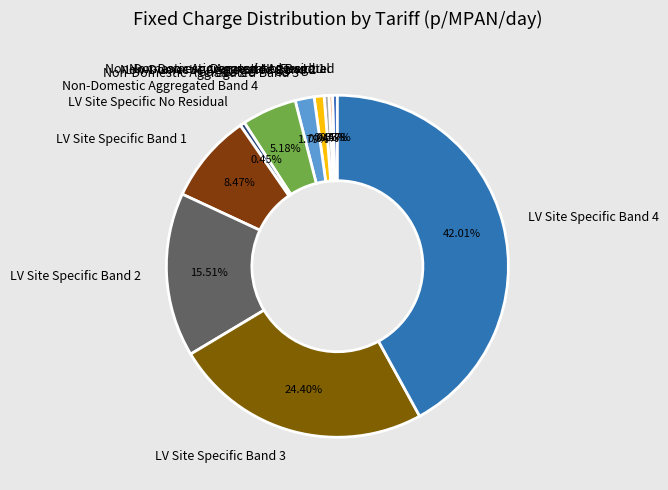

True or false: LV Site Specific Band 4 accounts for 36% of the total.

False